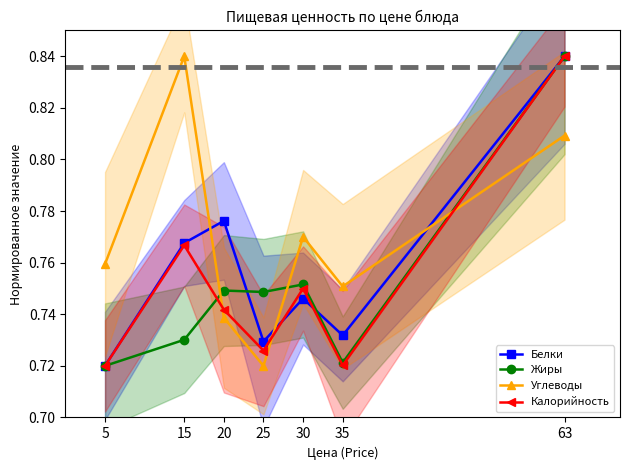

What is the average value of the Жиры series?

0.8